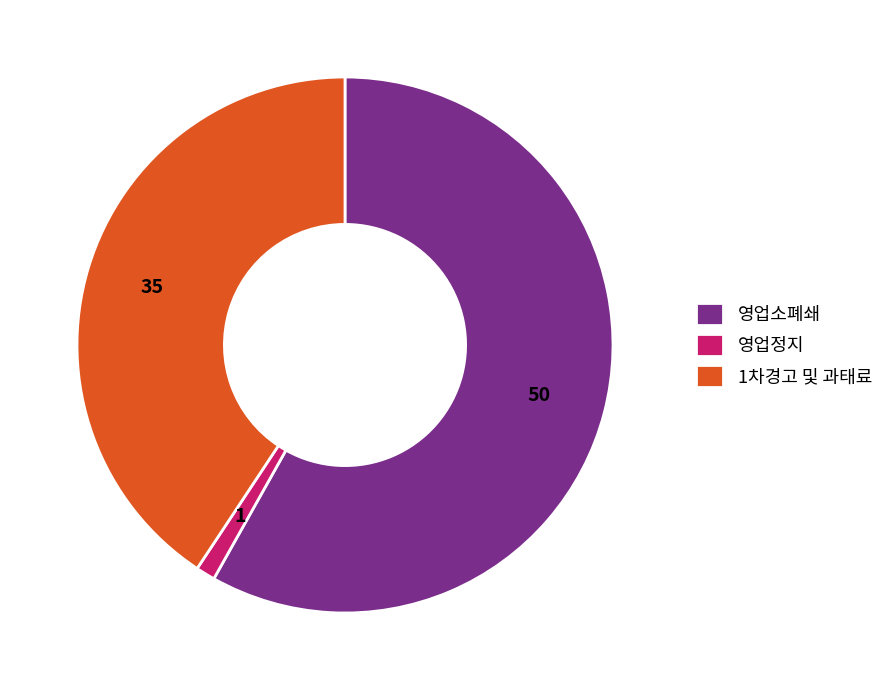

Is there a majority slice in this chart?

Yes